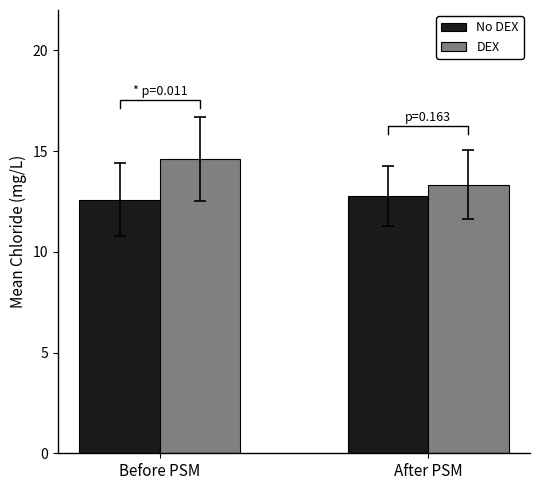

What are all the series names shown in the legend?

No DEX, DEX